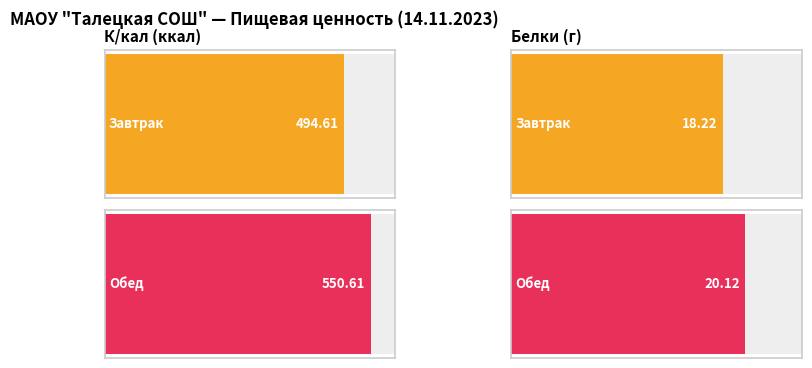

How many data points in Белки are above 20?

1